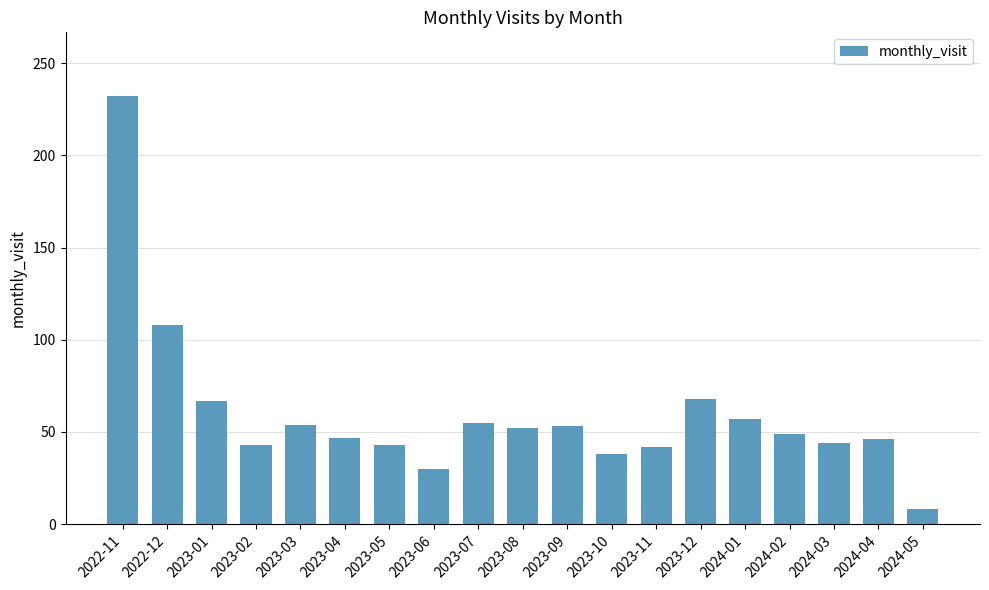

At which category does the chart reach its minimum across all series?

2024-05